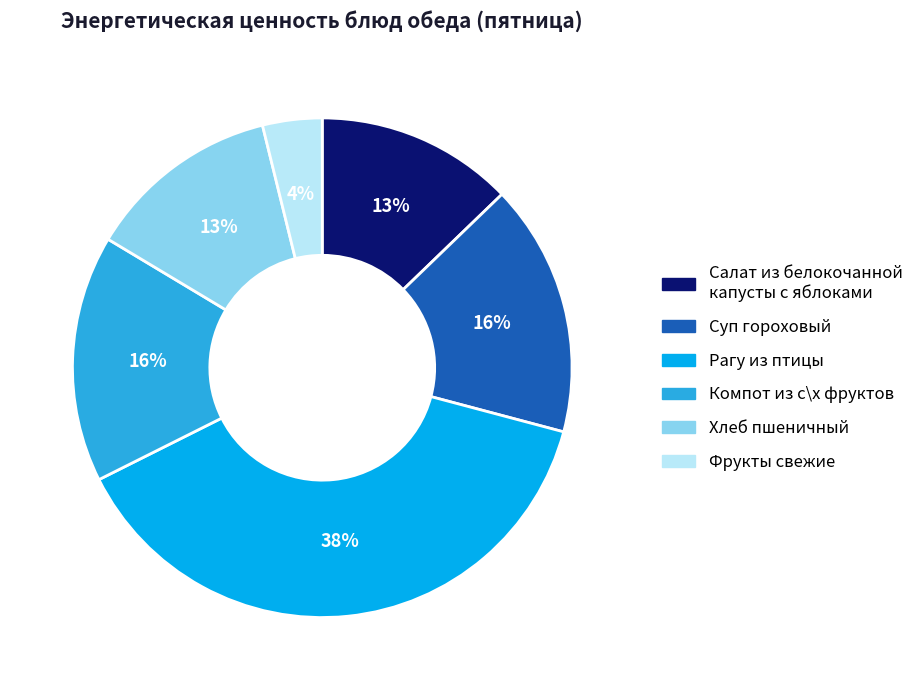

What percentage is the Фрукты свежие slice, to the nearest percent?

4%